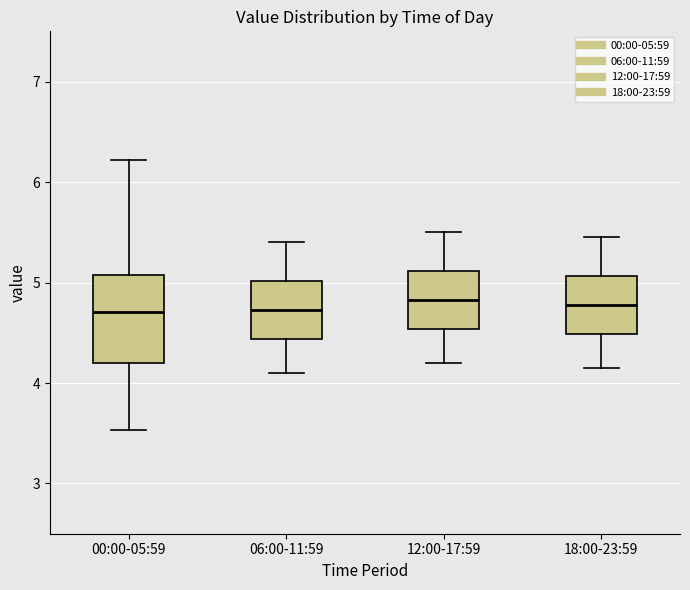

Where does the lower whisker of the box for 00:00-05:59 end on the y-axis? The values are not printed on the chart, so give them approximately, as read against the axis.

3.5